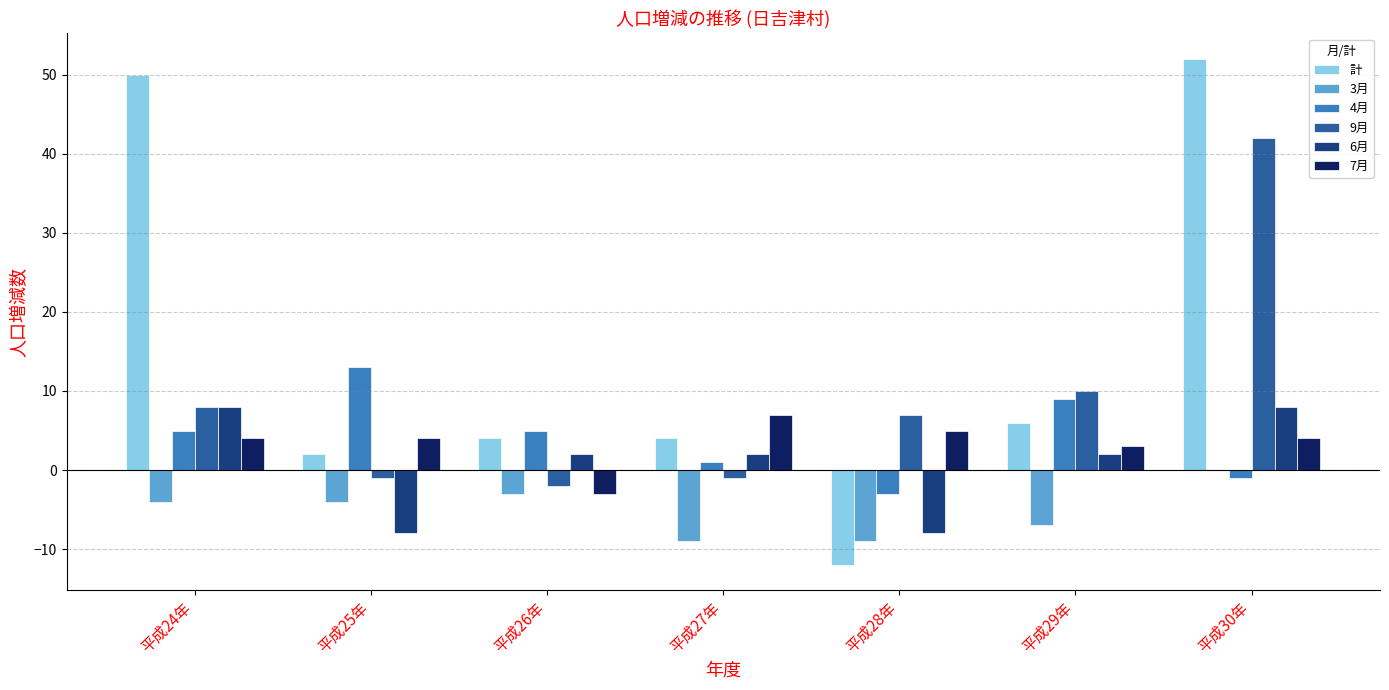

What is the total value across all series at 平成28年?

-20